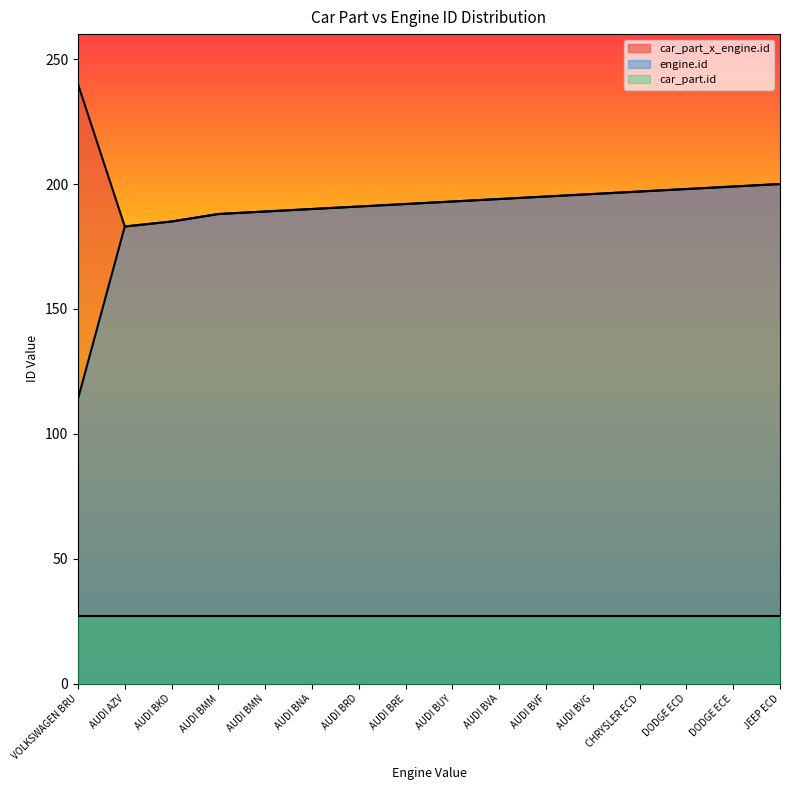

Rank the series by their maximum value, from highest to lowest.

car_part_x_engine.id, engine.id, car_part.id